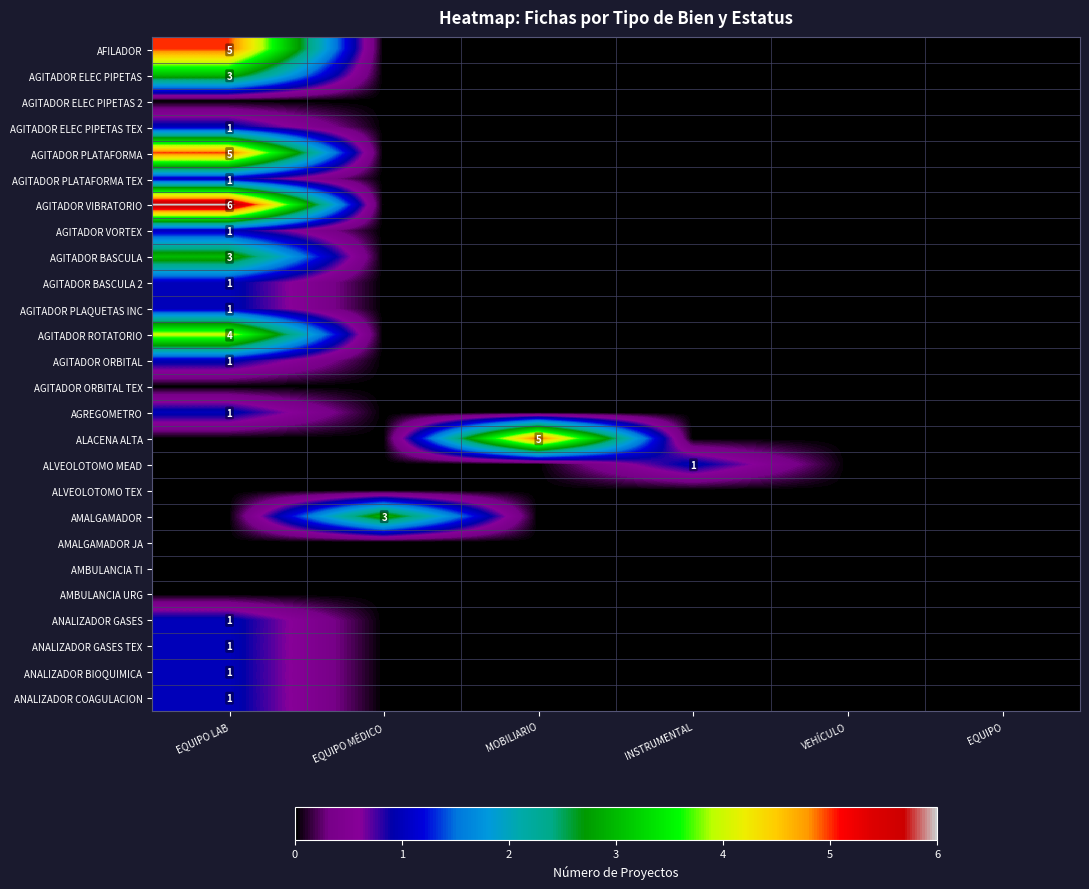

The AGITADOR ELEC PIPETAS TEX series shows 1 at EQUIPO LAB. True or false?

True